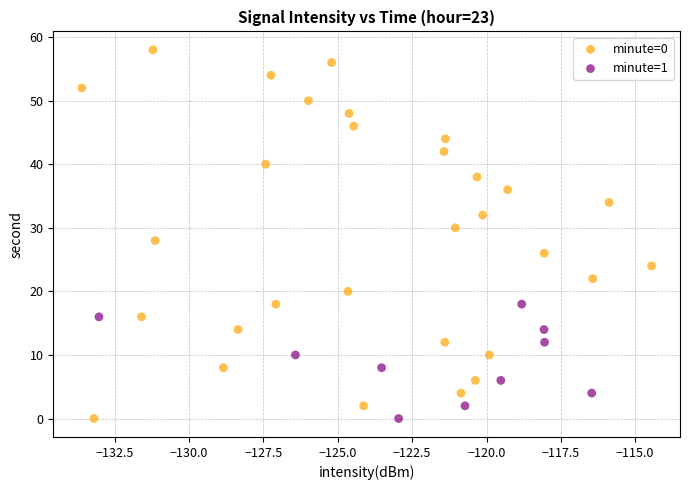

What are all the series names shown in the legend?

minute=0, minute=1